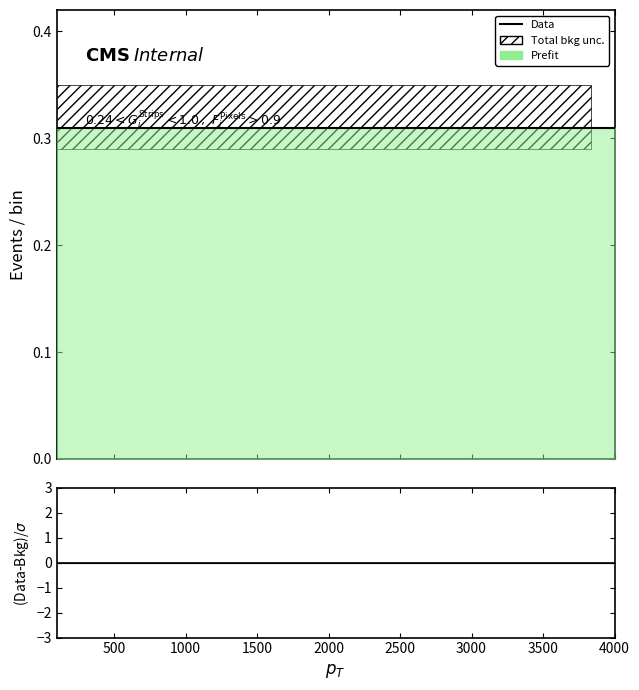

At which label is Prefit closest to 0?

500